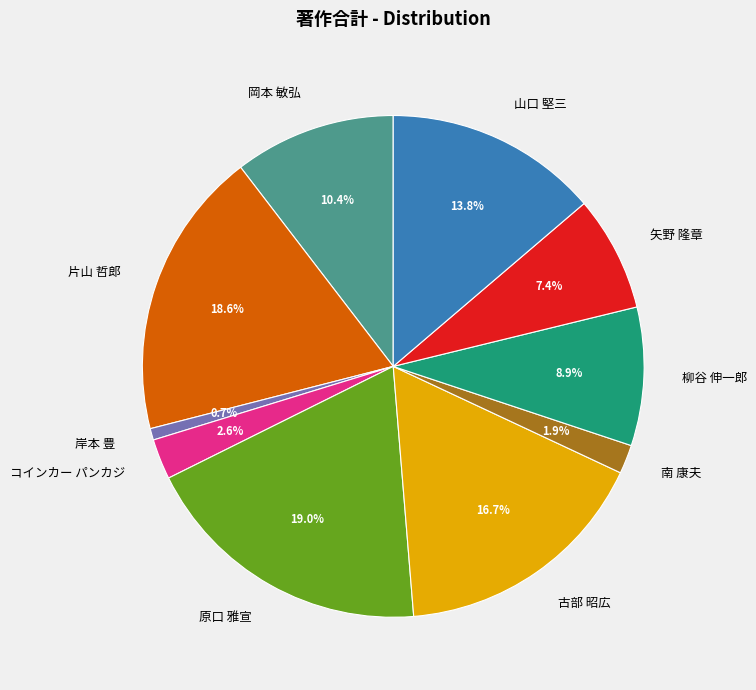

Is it true that 岡本 敏弘 is 10% of the pie?

True